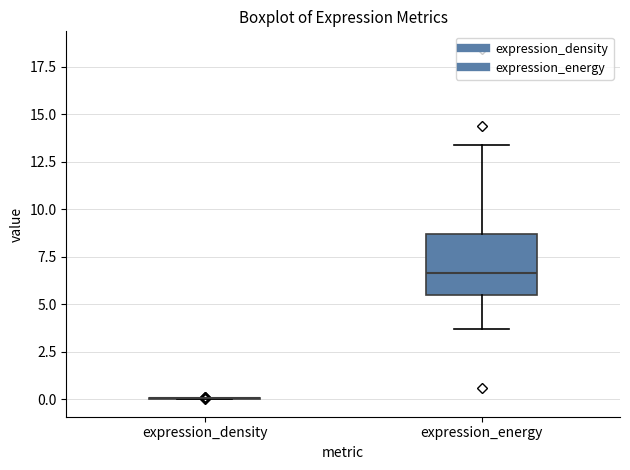

Reading left to right, transcribe this box plot: for each box, give where its median line is, the range the box spans, and where its two whiskers end, as read against the y-axis. The values are not printed on the chart, so give them approximately, as read against the axis.

expression_density: box collapsed to a line at 0.0, whiskers 0.0 to 0.0
expression_energy: median 6.5, box 5.5 to 8.5, whiskers 3.5 to 13.5